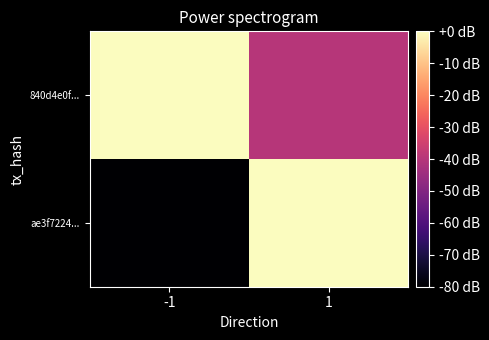

List the series in order of their overall mean, highest first.

840d4e0f..., ae3f7224...